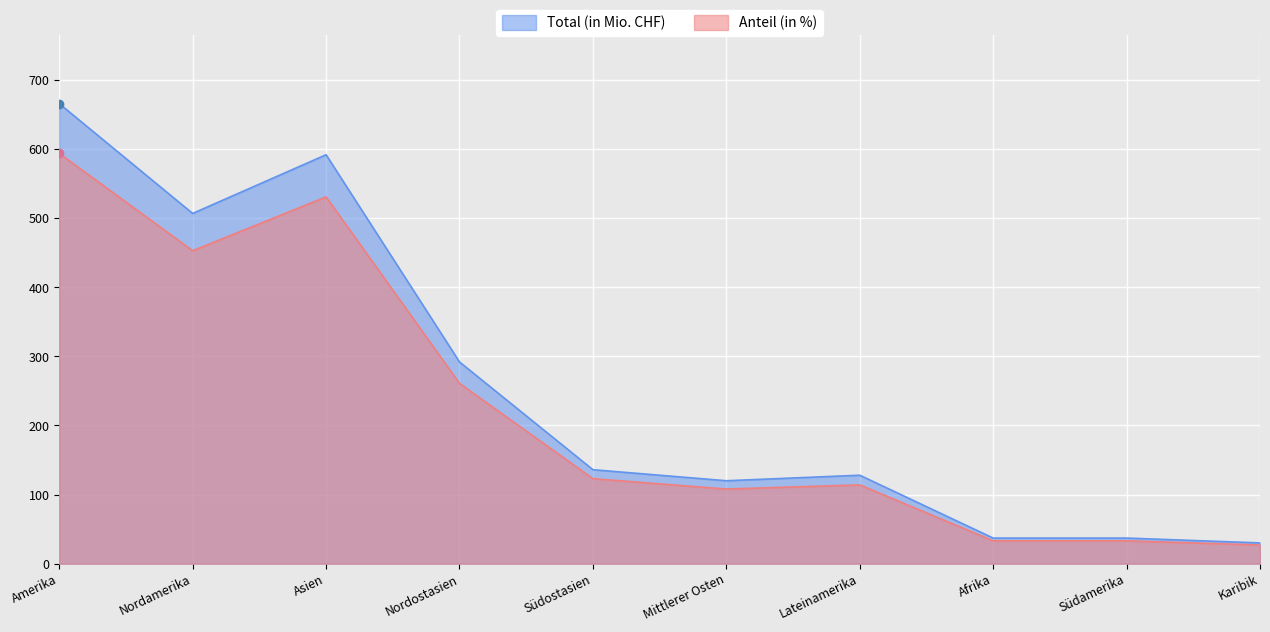

How many interior local valleys does the Anteil (in %) series have?

2